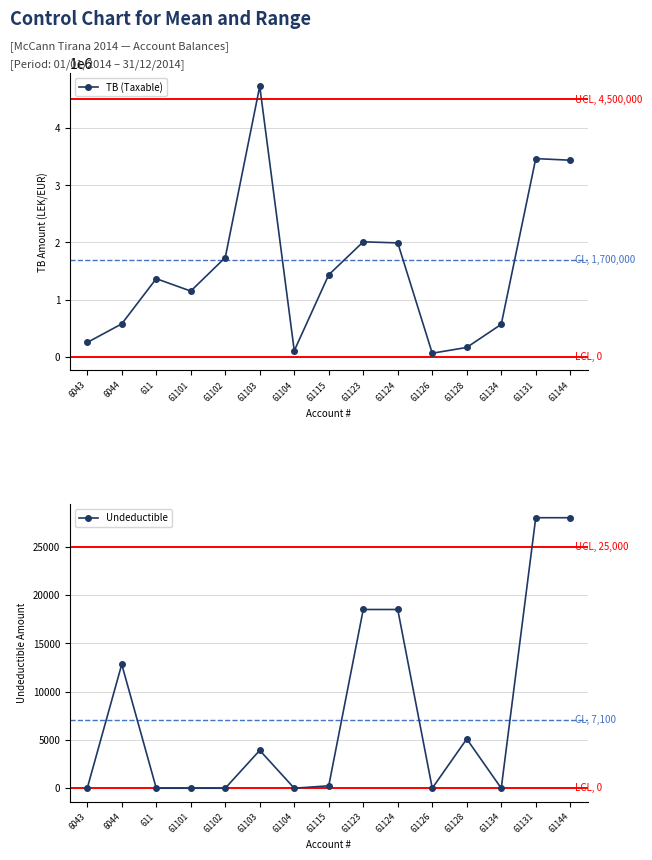

What are all the series names shown in the legend?

TB (Taxable), Undeductible